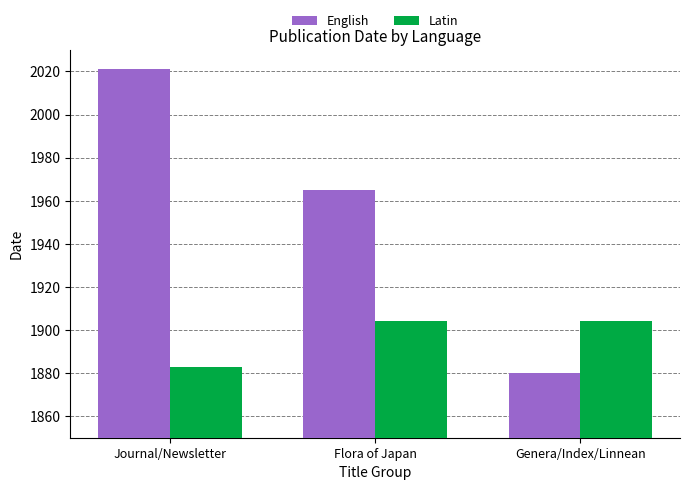

What value does the English series have at Genera/Index/Linnean?

1880